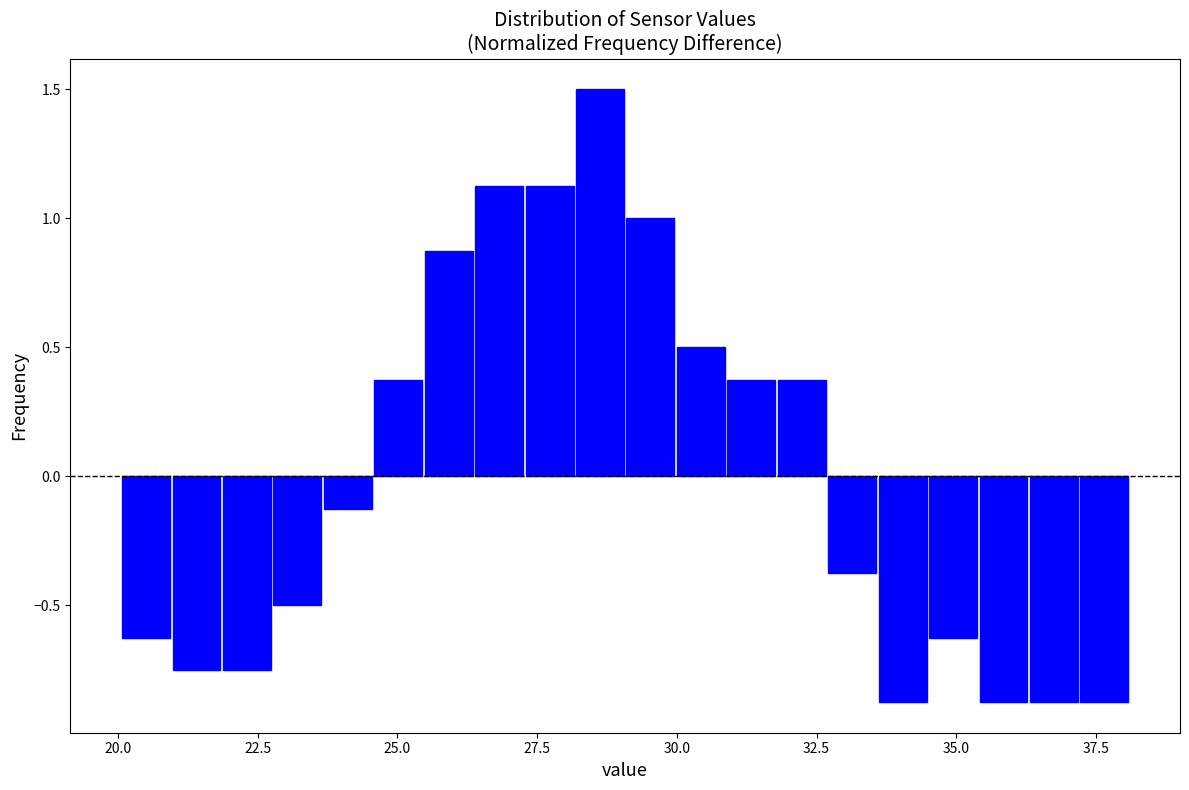

Read against the x-axis, roughly where is the centre of the tallest bar?

28.5